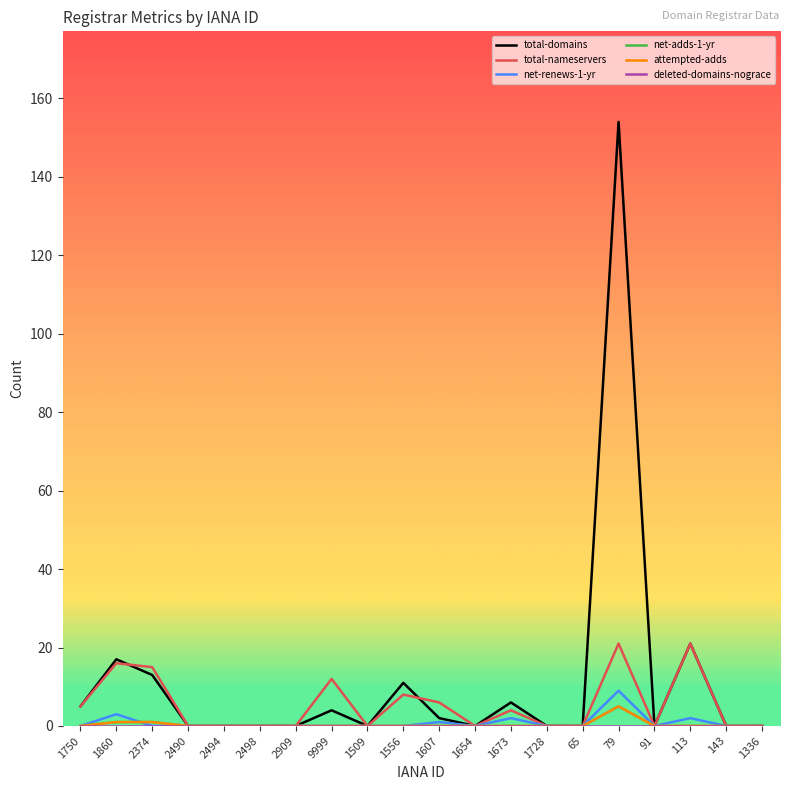

Reading left to right, transcribe all the data shown in this chart.

total-domains: 5	17	13	0	0	0	0	4	0	11	2	0	6	0	0	154	0	21	0	0
total-nameservers: 5	16	15	0	0	0	0	12	0	8	6	0	4	0	0	21	0	21	0	0
net-renews-1-yr: 0	3	0	0	0	0	0	0	0	0	1	0	2	0	0	9	0	2	0	0
net-adds-1-yr: 0	1	1	0	0	0	0	0	0	0	0	0	0	0	0	5	0	0	0	0
attempted-adds: 0	1	1	0	0	0	0	0	0	0	0	0	0	0	0	5	0	0	0	0
deleted-domains-nograce: 0	0	0	0	0	0	0	0	0	0	0	0	0	0	0	0	0	0	0	0